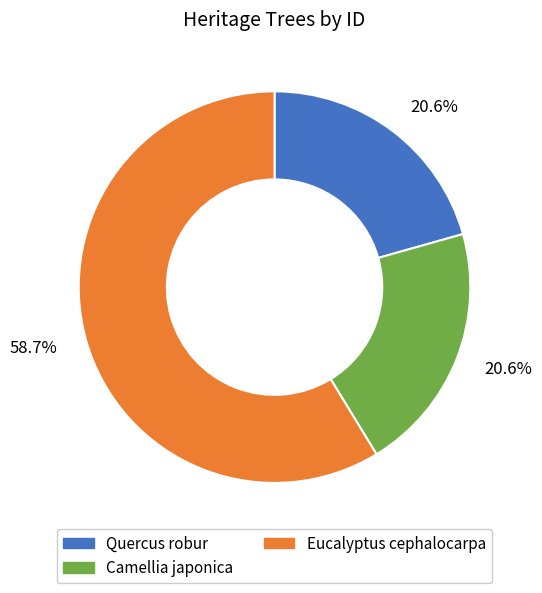

Do Camellia japonica and Eucalyptus cephalocarpa together represent more than half of the pie?

Yes